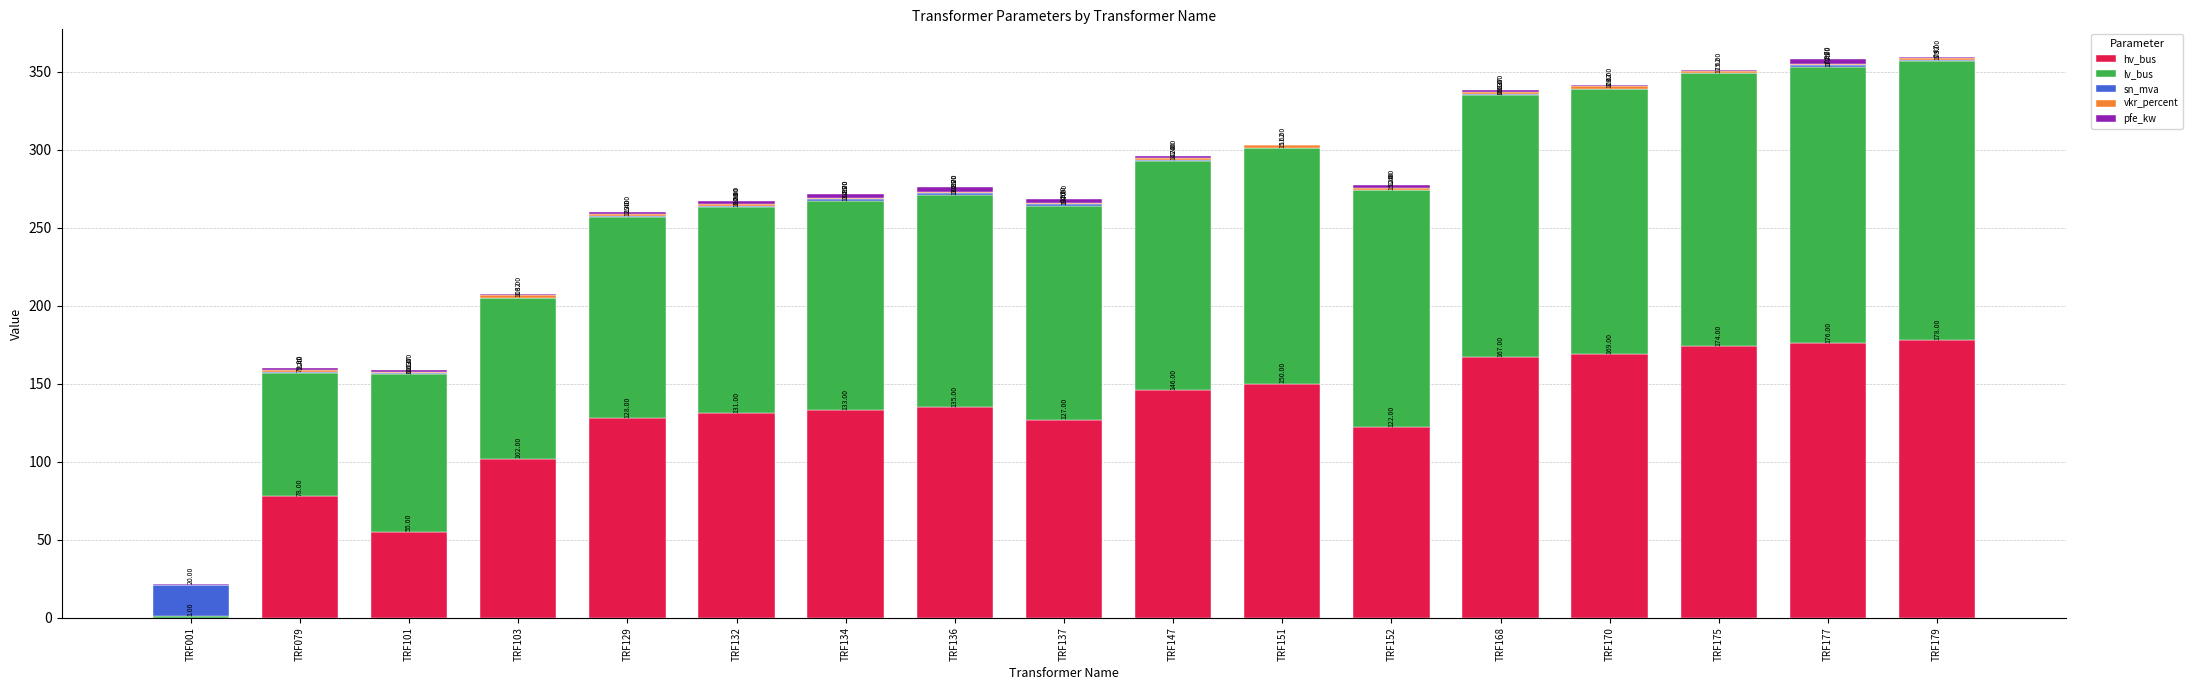

What is the approximate value of hv_bus at TRF170?

169.0